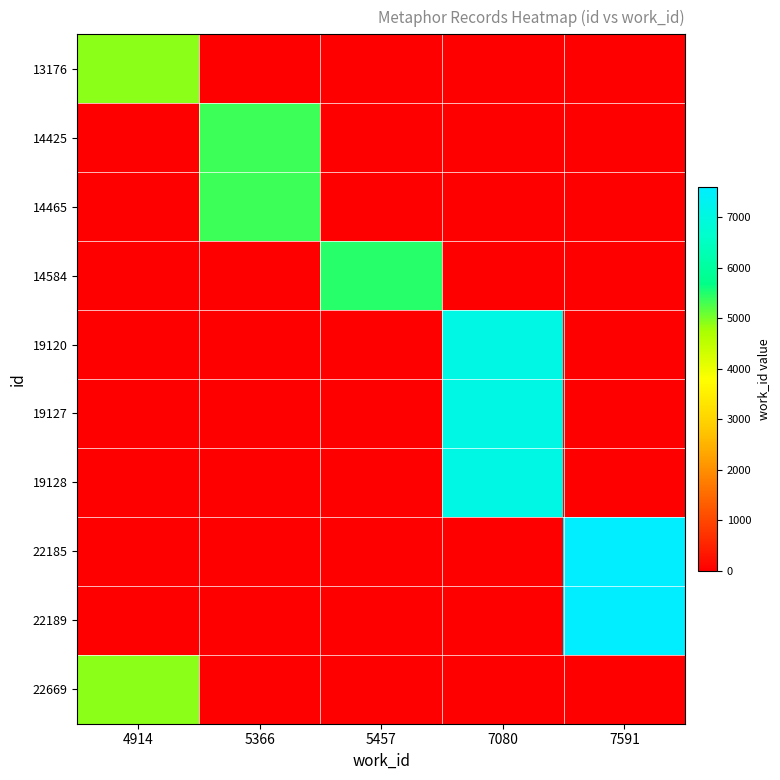

Which has a higher value, 7591 or 4914?

4914